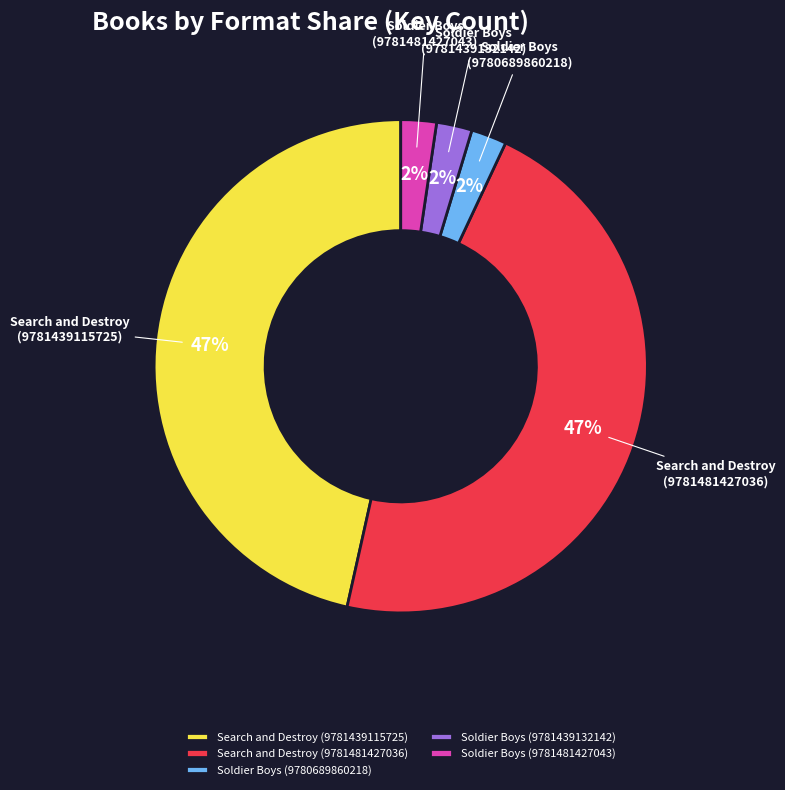

Does Soldier Boys (9781481427043) represent more than half of the total?

No